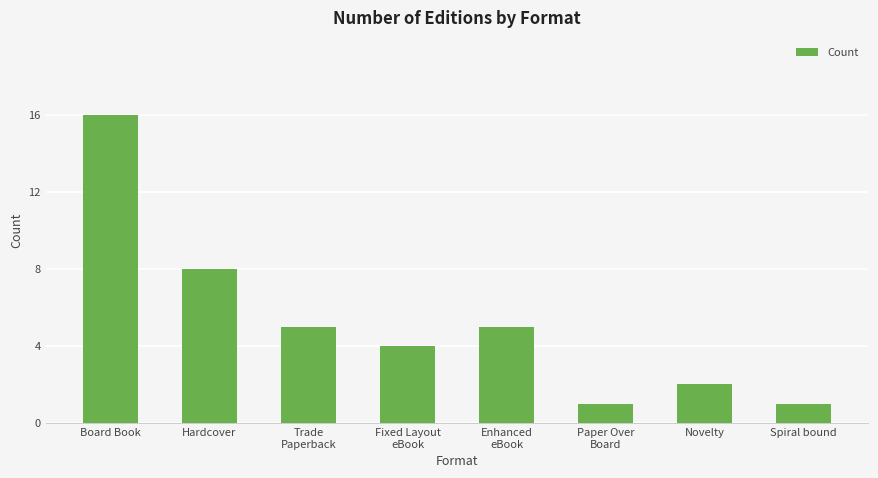

What is the maximum value shown in the chart?

16